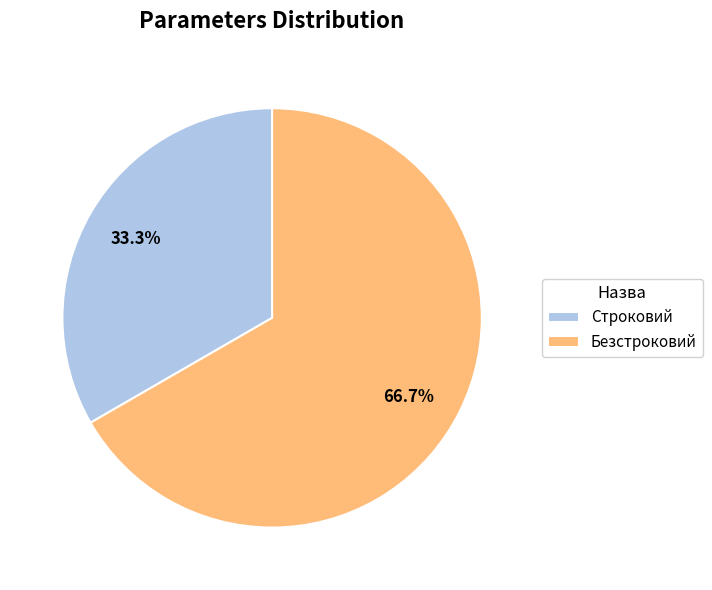

Rank the categories by value from lowest to highest.

Строковий, Безстроковий